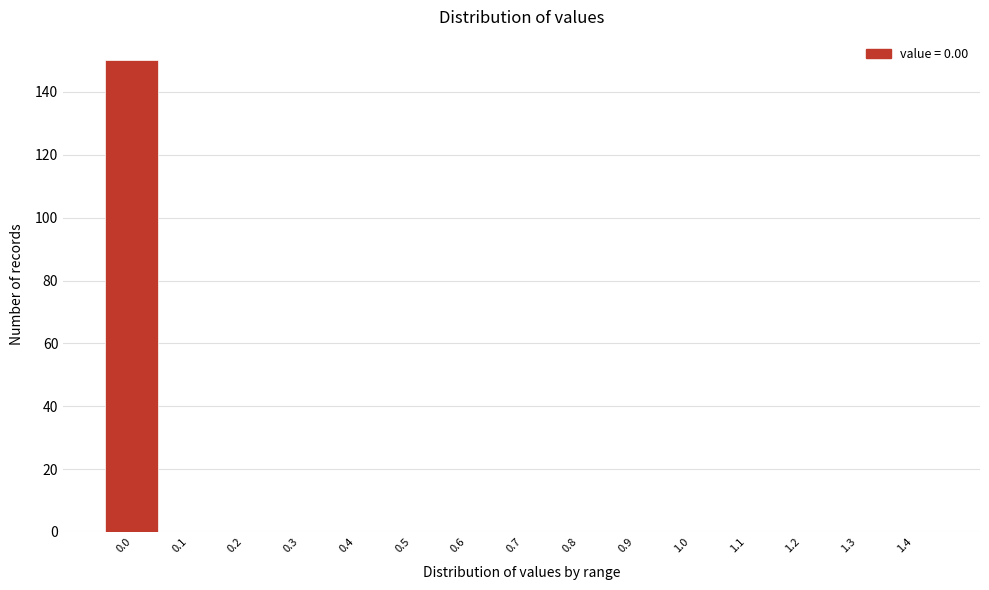

Reading left to right, transcribe all the data shown in this chart.

0.0=150	0.1=0	0.2=0	0.3=0	0.4=0	0.5=0	0.6=0	0.7=0	0.8=0	0.9=0	1.0=0	1.1=0	1.2=0	1.3=0	1.4=0